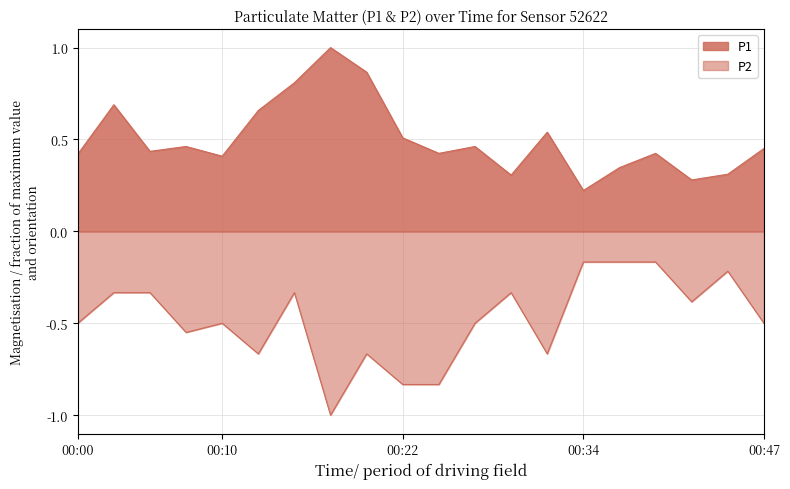

What is the minimum value shown in the chart?

-1.0